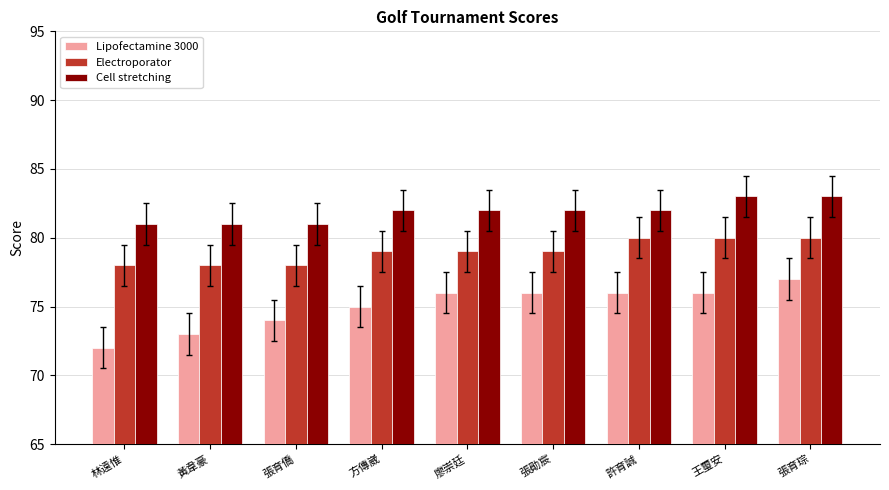

Is the value of Lipofectamine 3000 at 廖崇廷 greater than the value of Cell stretching at 方傳崴?

No